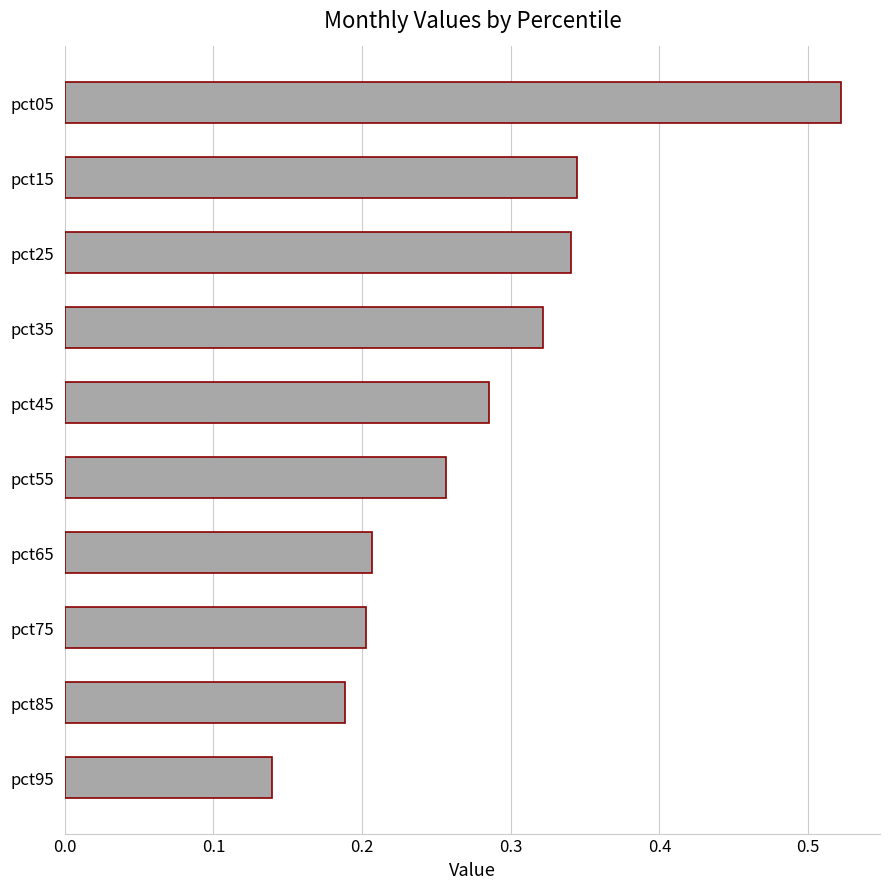

Which category has the lowest value across all series?

pct95